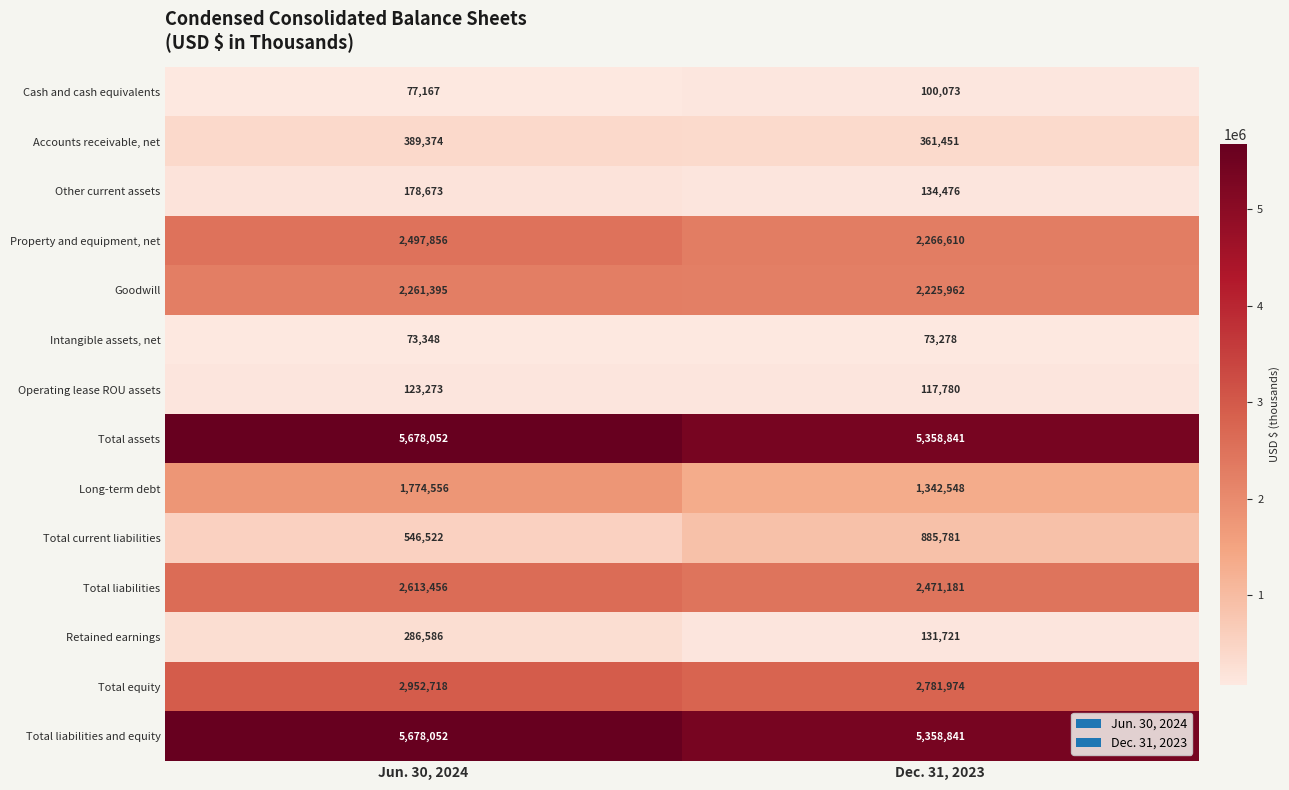

Is it true that Other current assets equals 36911 at Dec. 31, 2023?

False